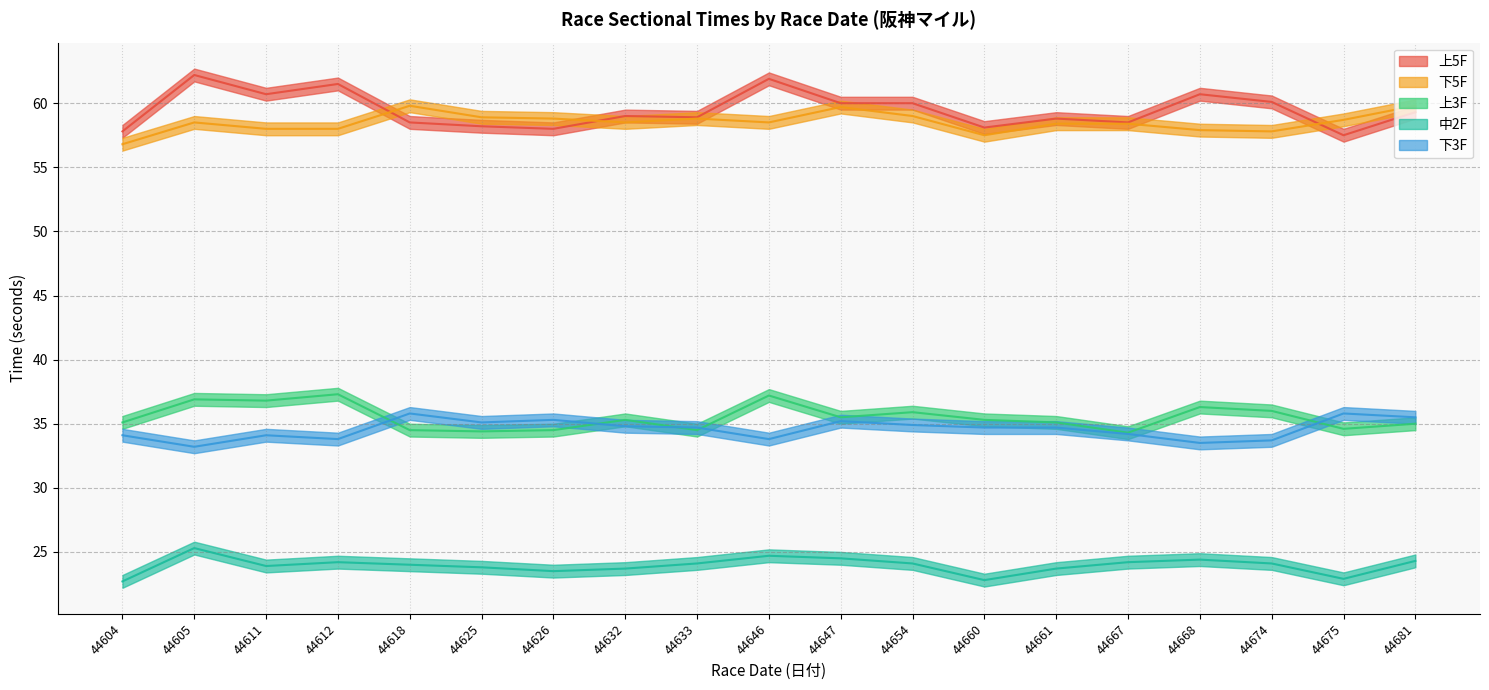

Rank the categories by 中2F value from highest to lowest.

44605, 44646, 44647, 44668, 44681, 44612, 44667, 44633, 44654, 44674, 44618, 44611, 44625, 44632, 44661, 44626, 44675, 44660, 44604